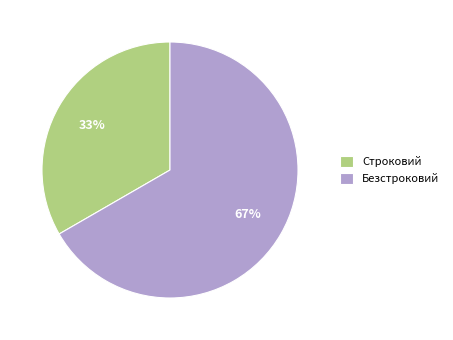

The Безстроковий slice represents 52% of the pie. True or false?

False